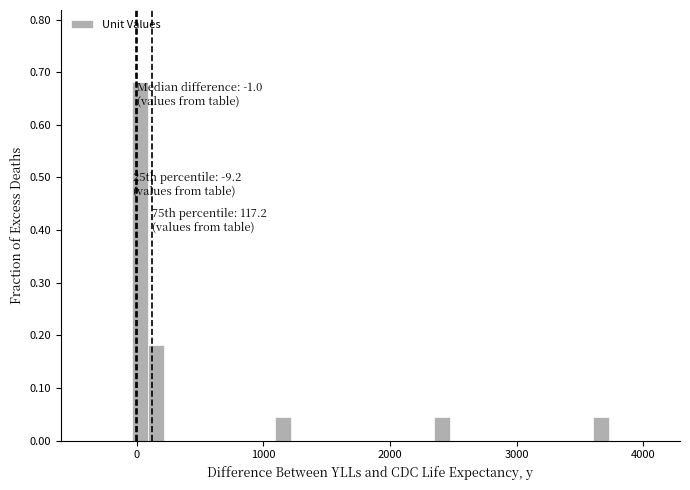

Read against the x-axis, roughly where is the centre of the tallest bar?

0